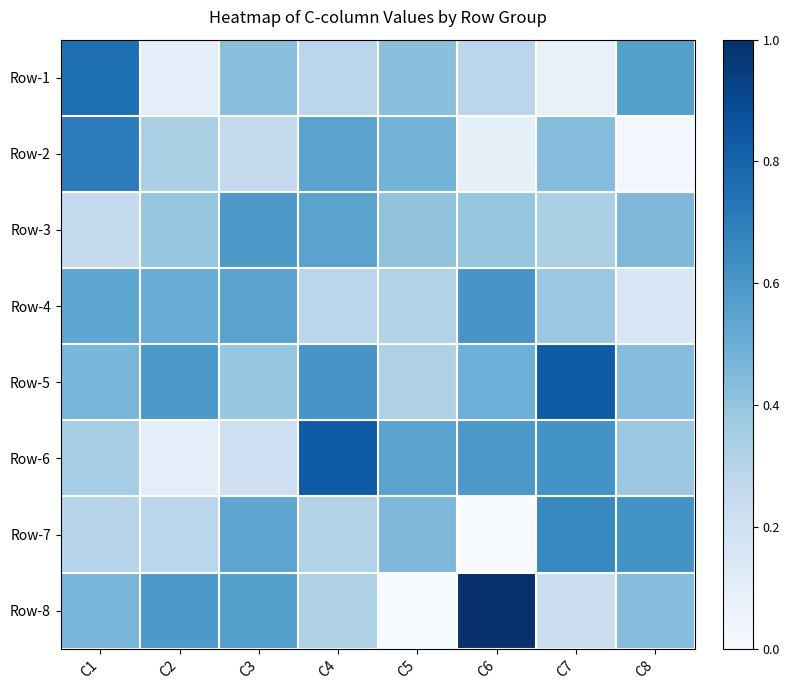

How many data points does each series have?

8